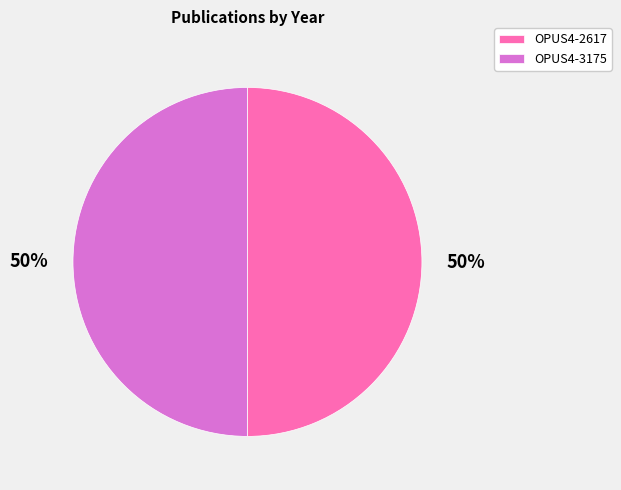

Is the sum of OPUS4-2617 and OPUS4-3175 greater than half?

Yes